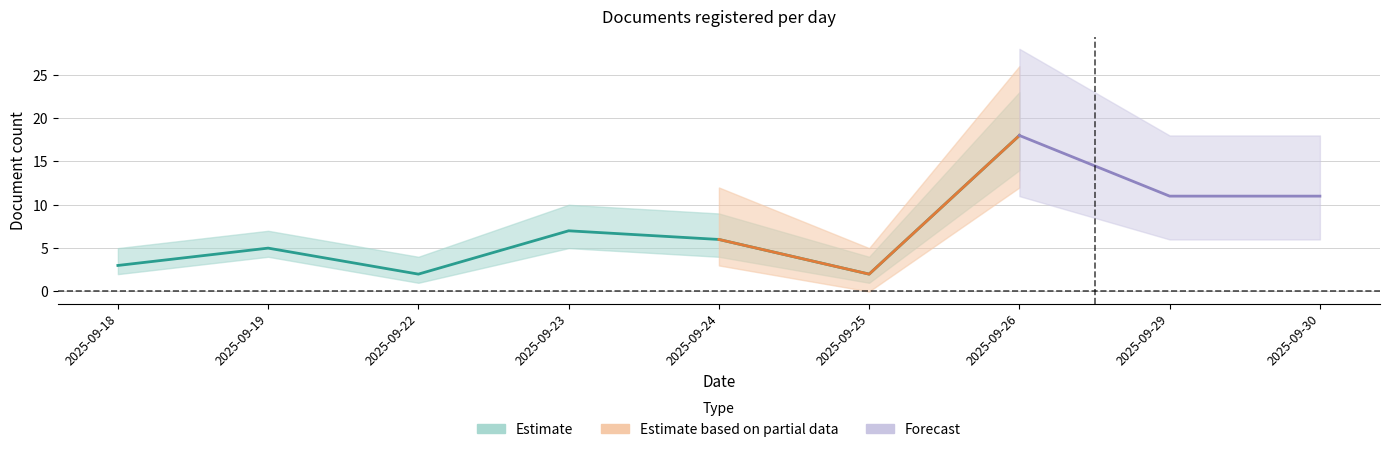

Which has a higher value, 2025-09-23 or 2025-09-30?

2025-09-30